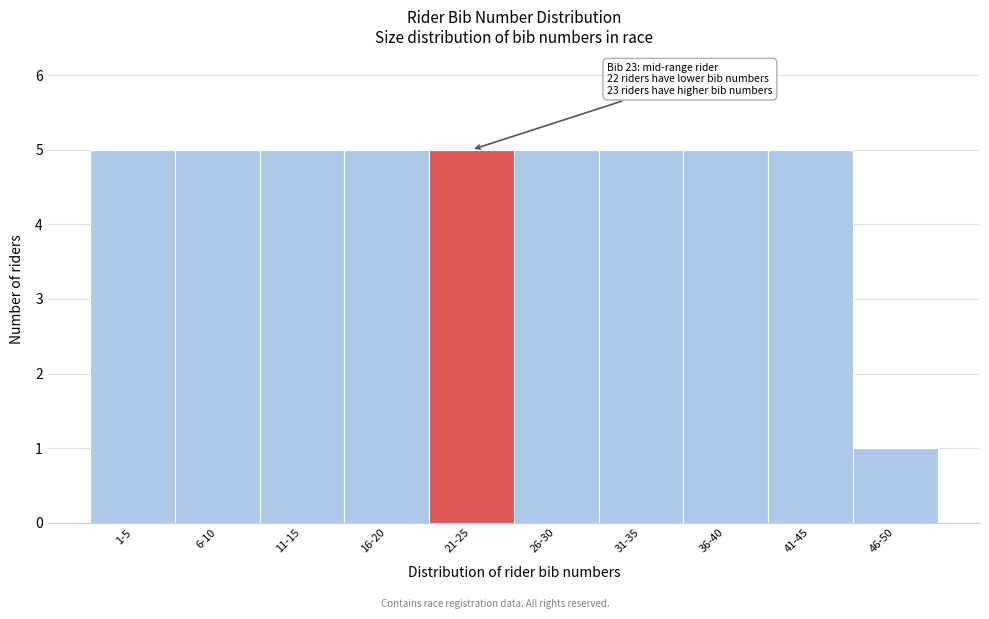

Reading right to left, list all the values displayed in this chart.

1	5	5	5	5	5	5	5	5	5